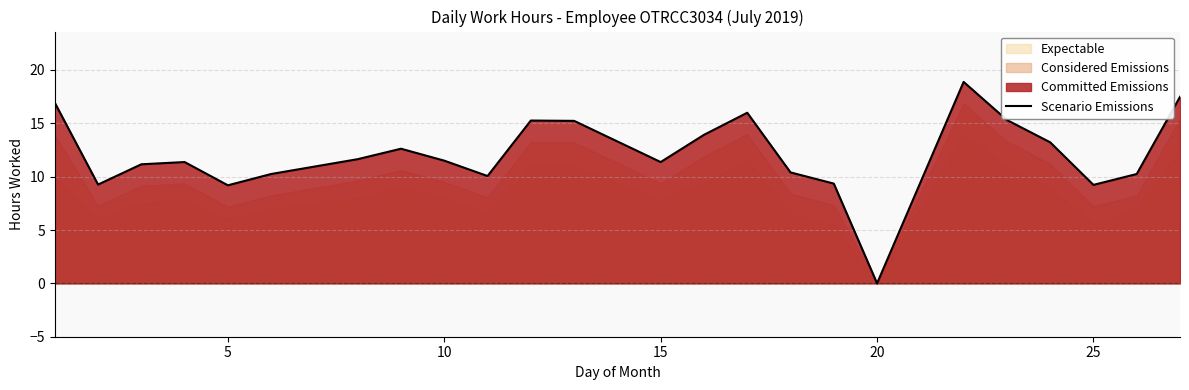

At which label does Scenario Emissions reach its minimum?

20